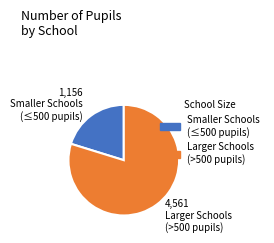

Is there a majority slice in this chart?

Yes